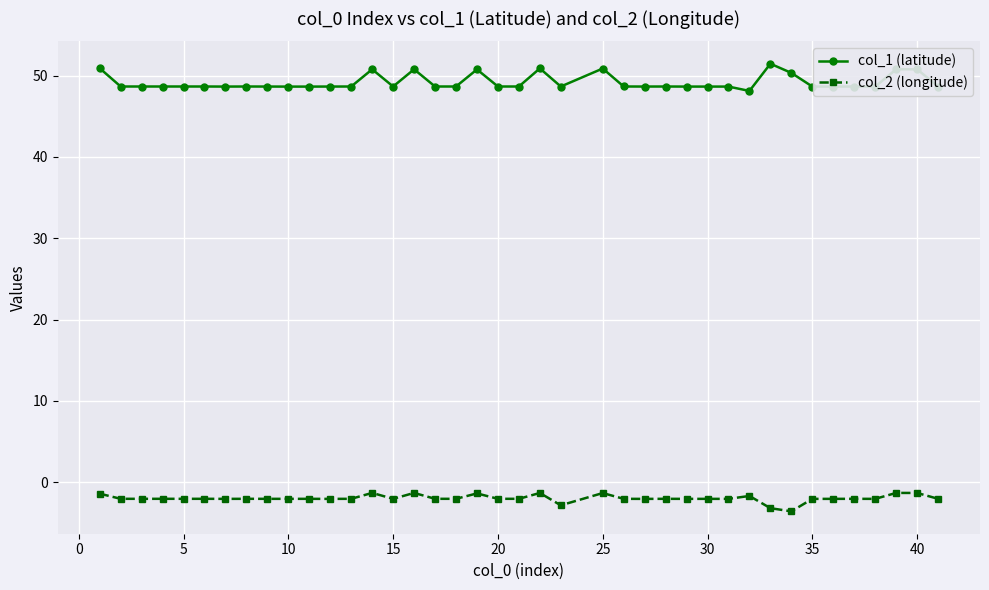

True or false: col_1 (latitude) and col_2 (longitude) cross at least once.

False